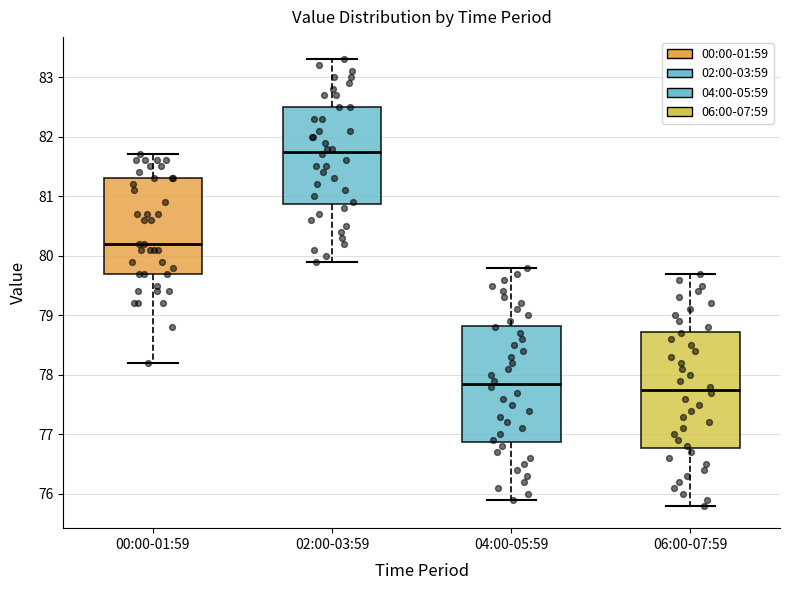

Where is the lower edge of the box for 06:00-07:59 on the y-axis? The values are not printed on the chart, so give them approximately, as read against the axis.

76.8